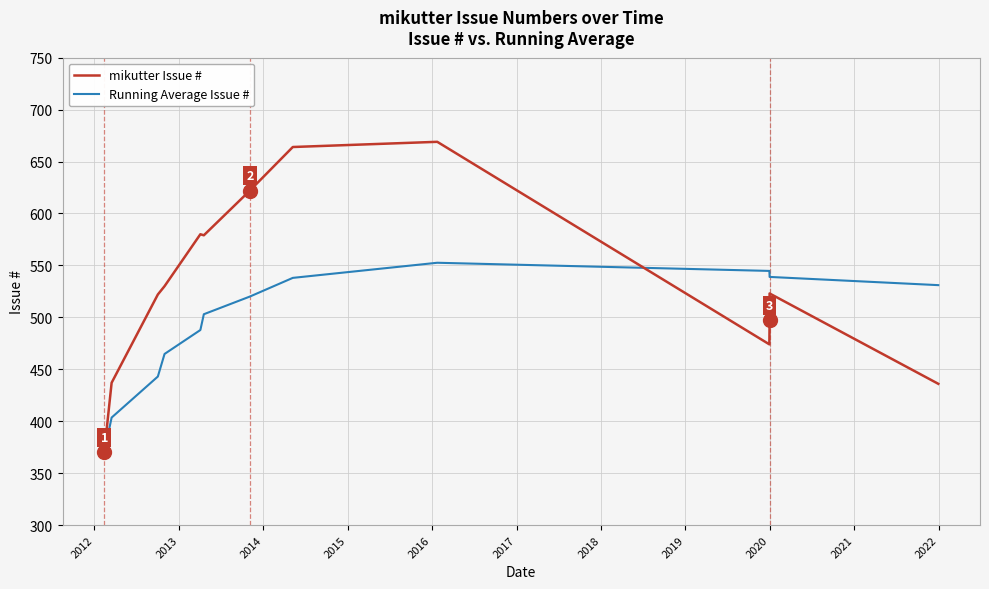

Rank the series at 2014 from highest to lowest value.

mikutter Issue #, Running Average Issue #